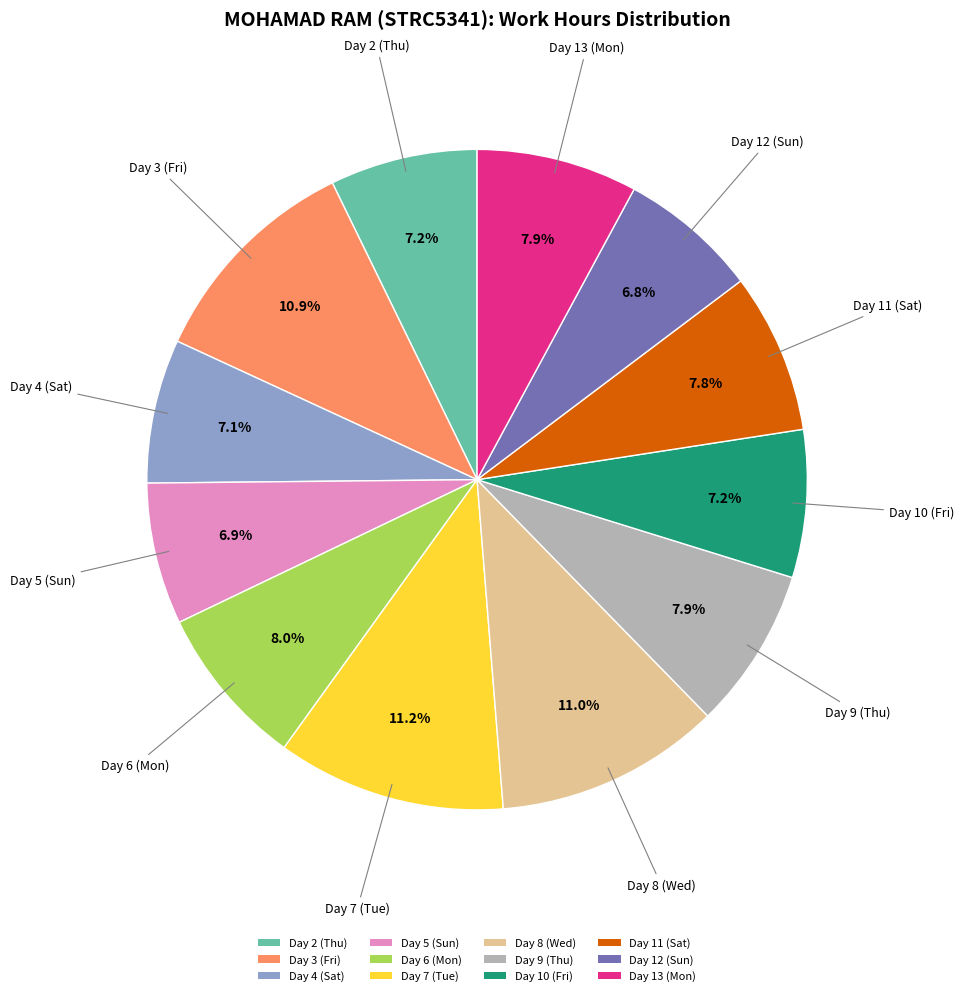

How many slices are in this pie chart?

12